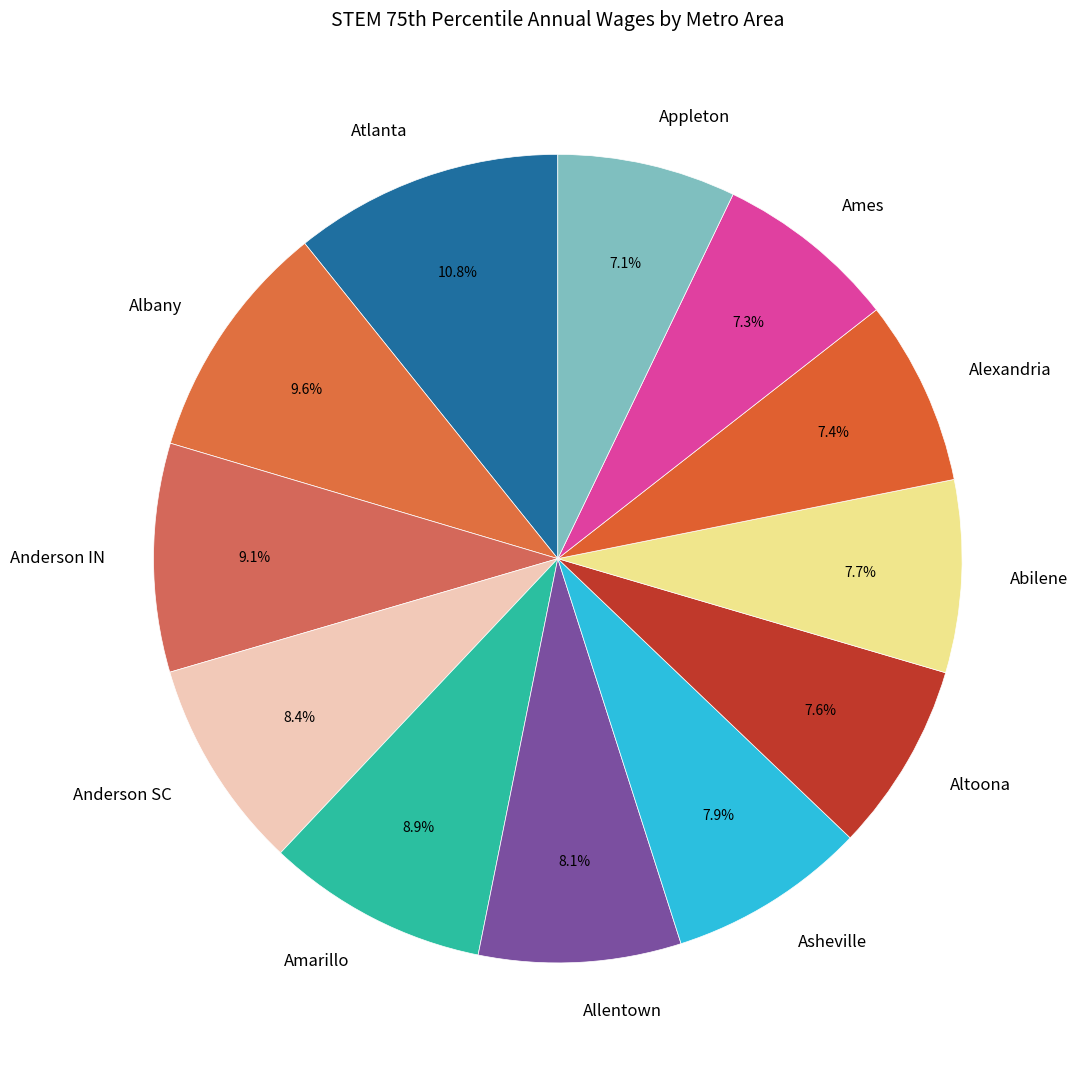

What percentage is NOT represented by Albany?

90.4%